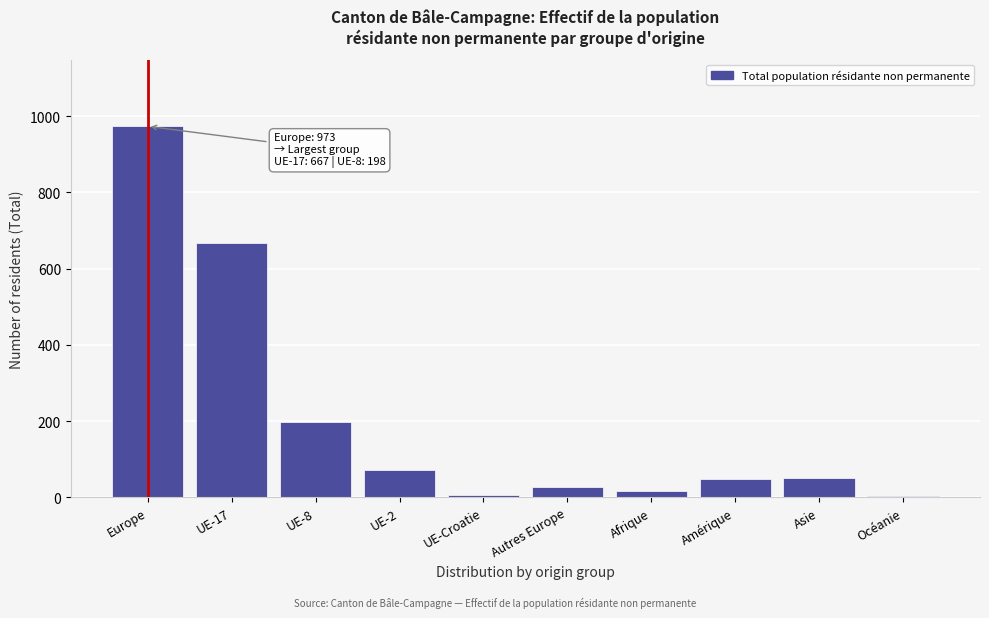

At which label is the value closest to 488?

UE-17